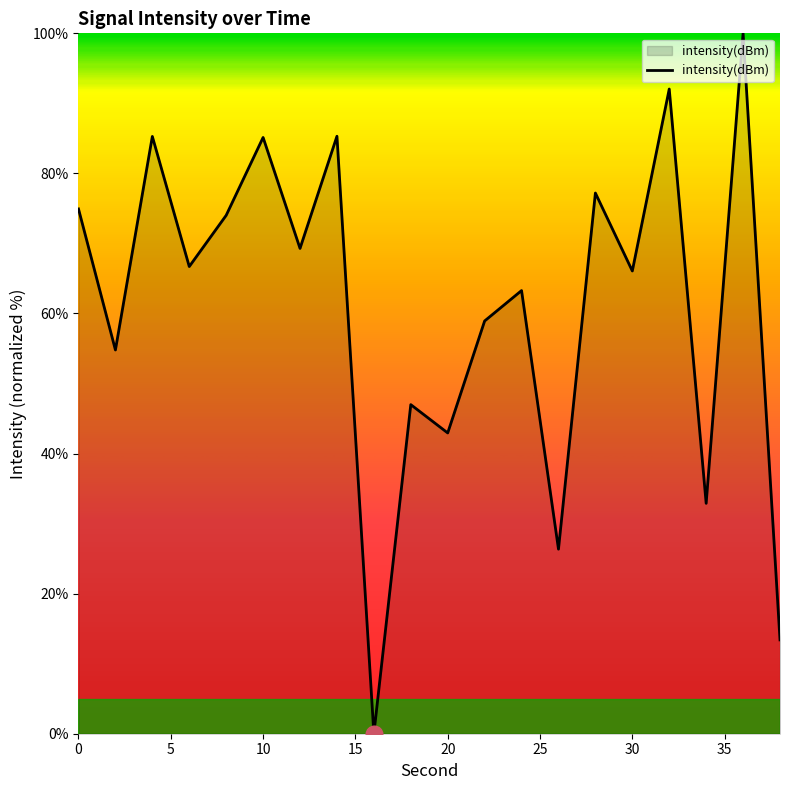

What is the difference between the maximum and minimum values?

100.0